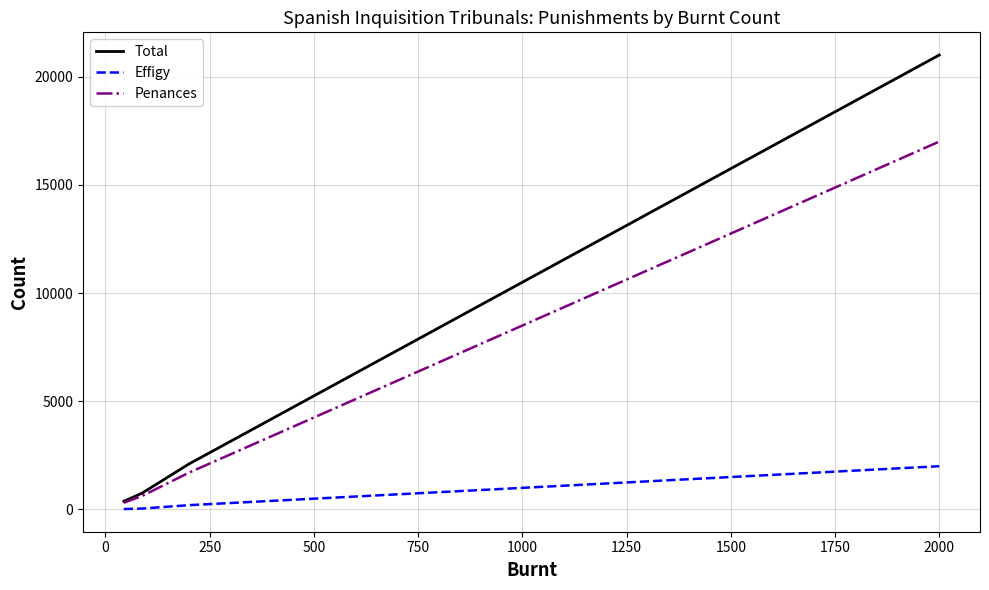

What are all the series names shown in the legend?

Total, Effigy, Penances